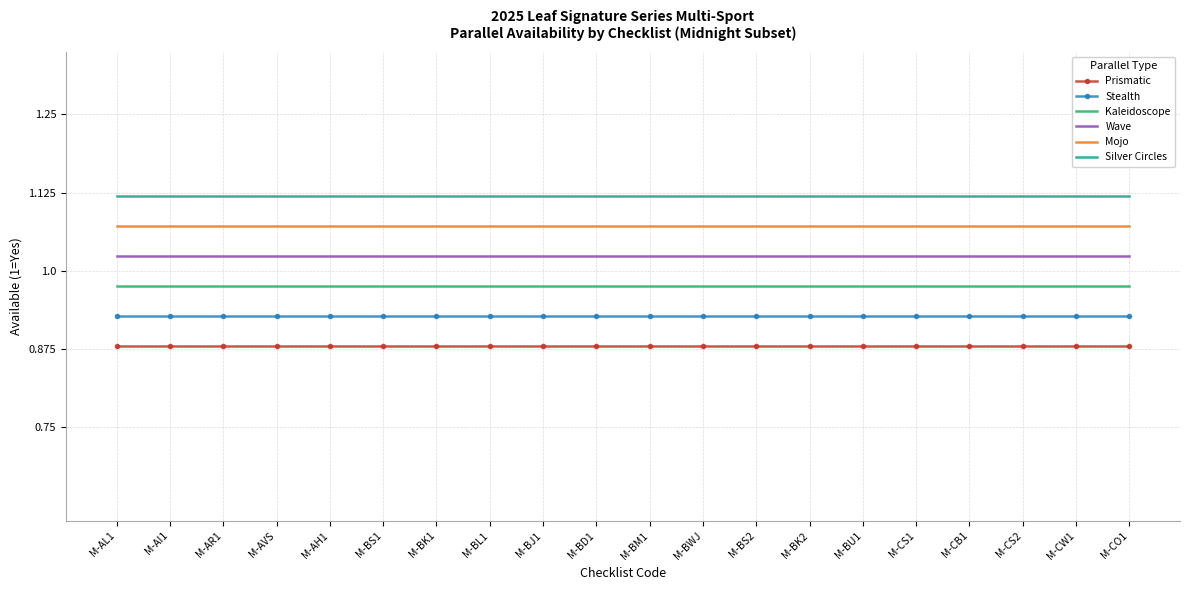

Rank the categories by Wave value from highest to lowest.

M-AL1, M-AI1, M-AR1, M-AVS, M-AH1, M-BS1, M-BK1, M-BL1, M-BJ1, M-BD1, M-BM1, M-BWJ, M-BS2, M-BK2, M-BU1, M-CS1, M-CB1, M-CS2, M-CW1, M-CO1